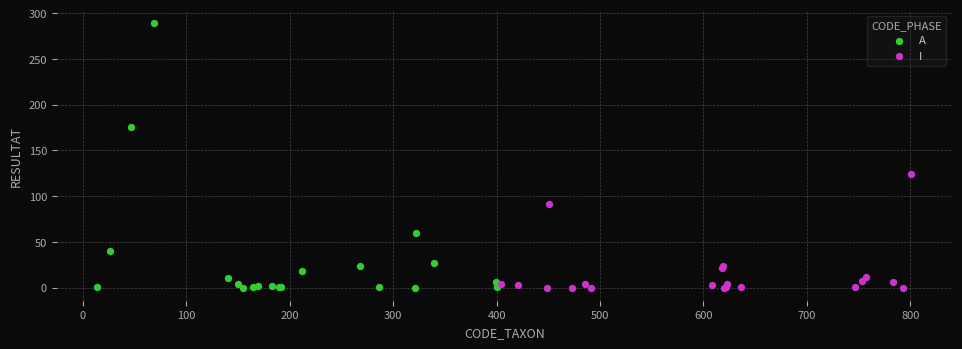

Which series contains the highest Y value?

A